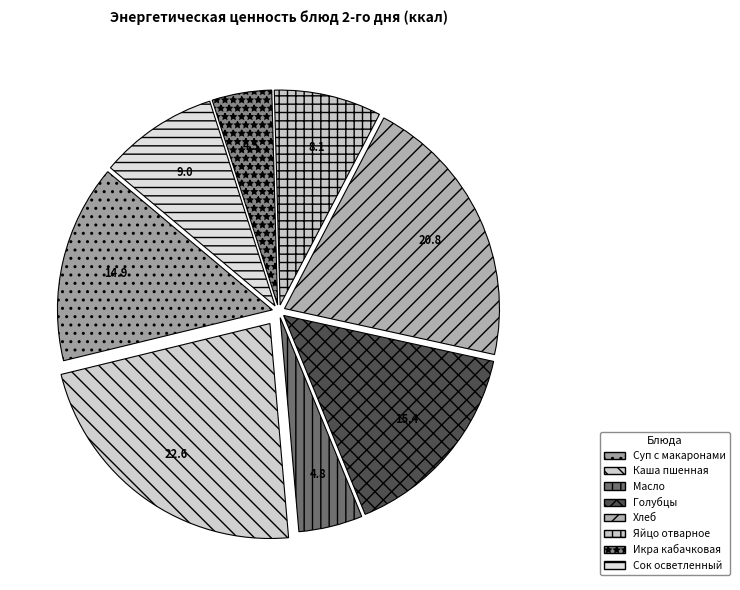

How many segments does this pie chart have?

8